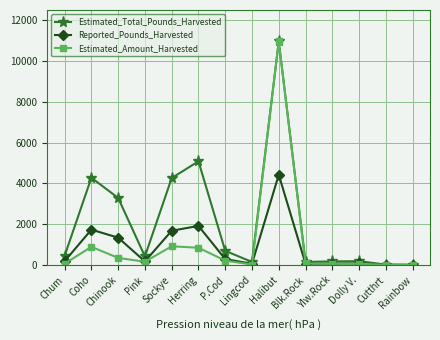

True or false: Reported_Pounds_Harvested has more than 0 points higher than both neighbors.

True